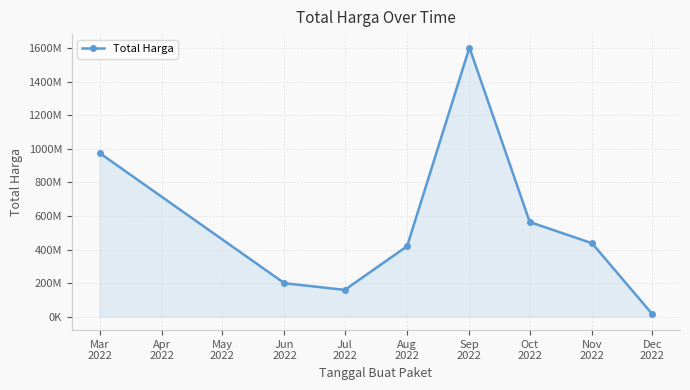

What is the maximum value shown in the chart?

1604159000